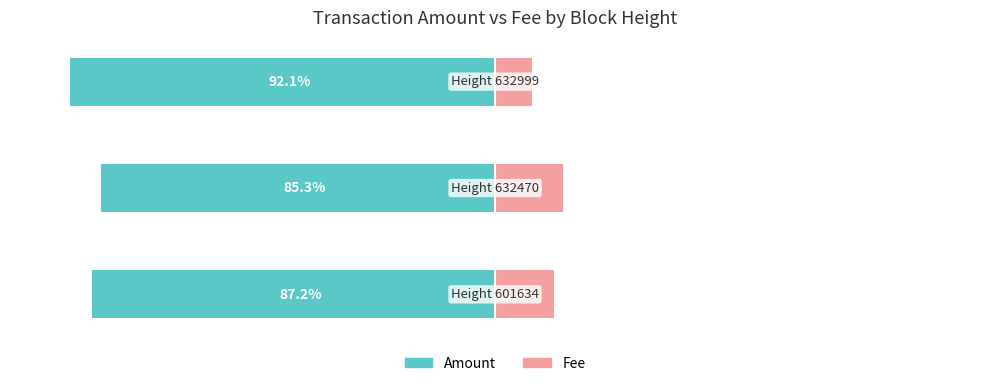

At how many categories does at least one series exceed -56?

3